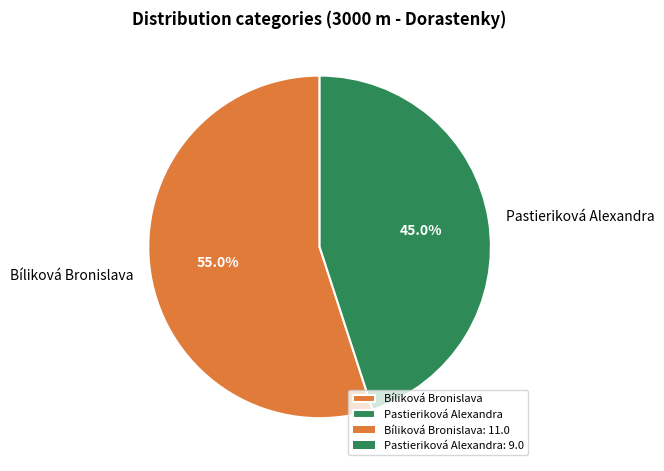

What is the ratio of the value at Bíliková Bronislava to the value at Pastieriková Alexandra?

1.2